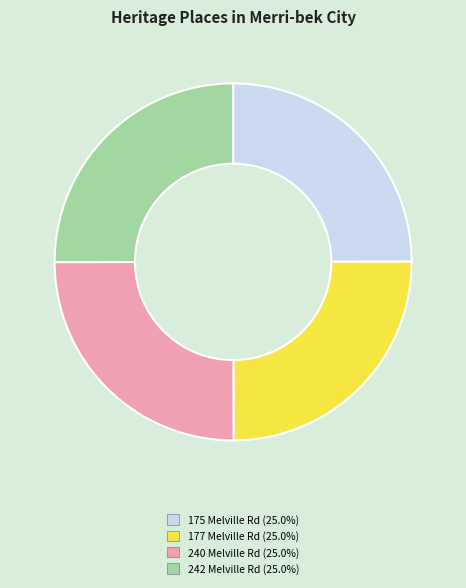

Count the number of slices in the pie.

4